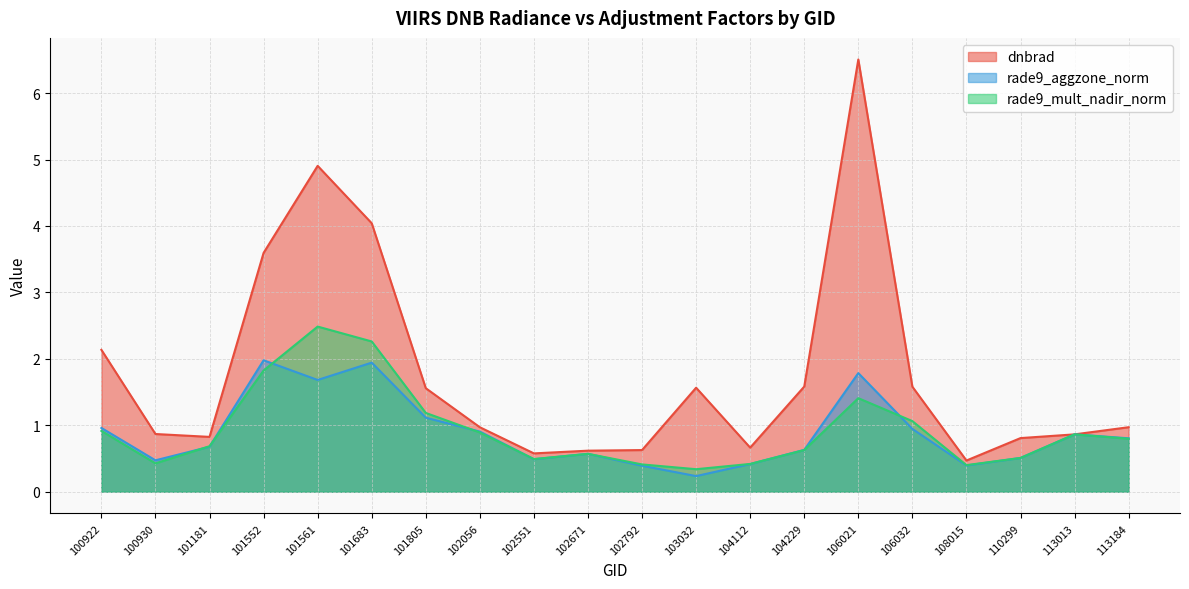

What is the lowest value of the rade9_aggzone_norm series?

0.2